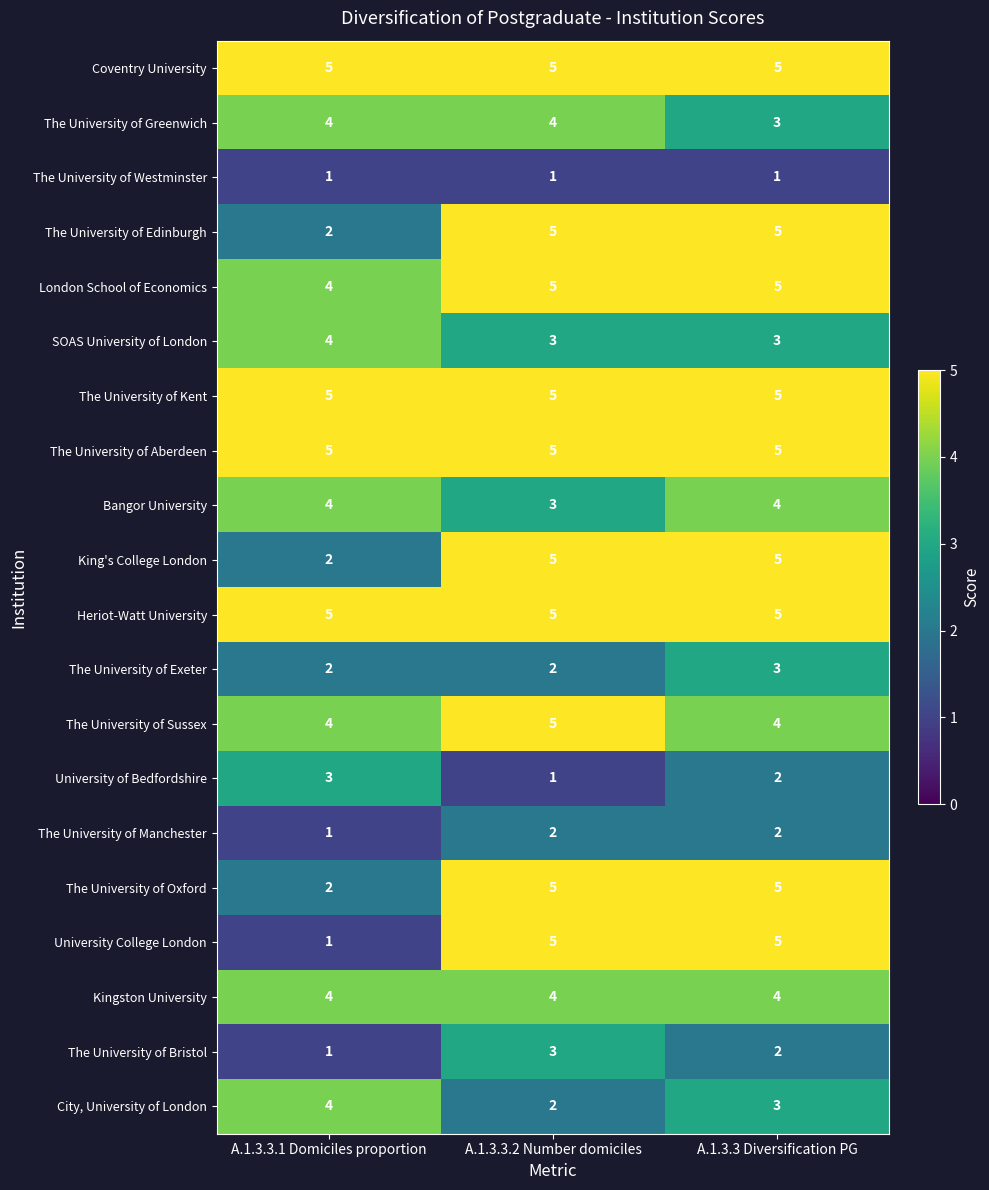

What is the sum of the Coventry University values at A.1.3.3.1 Domiciles proportion and A.1.3.3.2 Number domiciles?

10